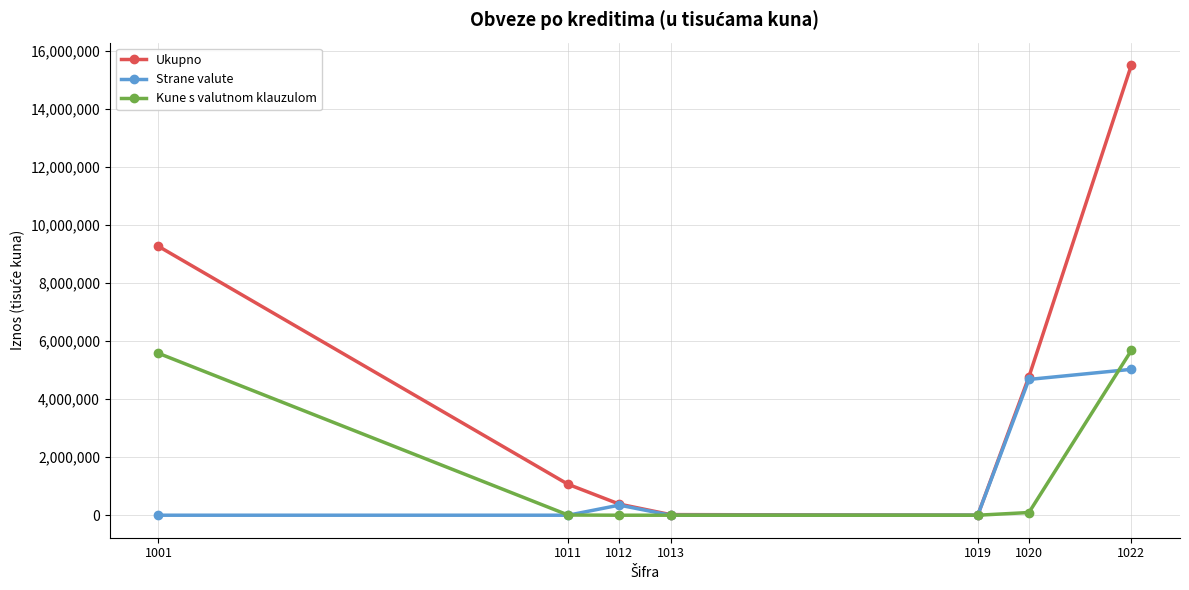

True or false: Ukupno has a value of 8047873 at 1022.

False